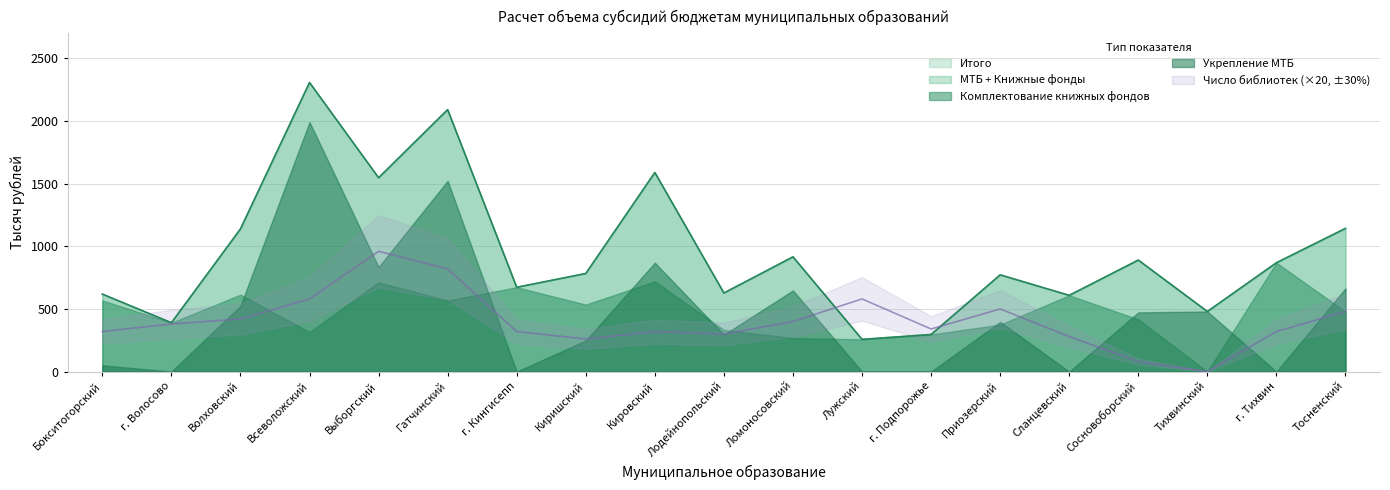

In Число библиотек, how many points are lower than both neighbors (excluding endpoints)?

4